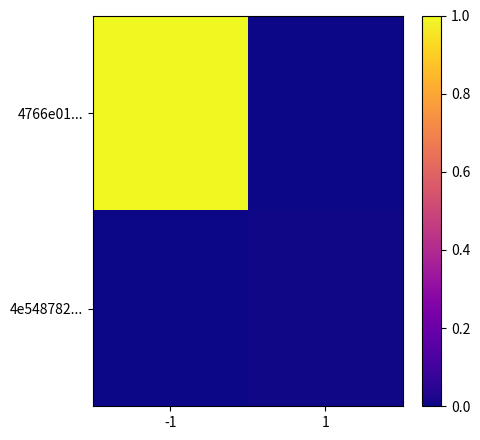

Rank the series by their average value, from highest to lowest.

4766e01..., 4e548782...